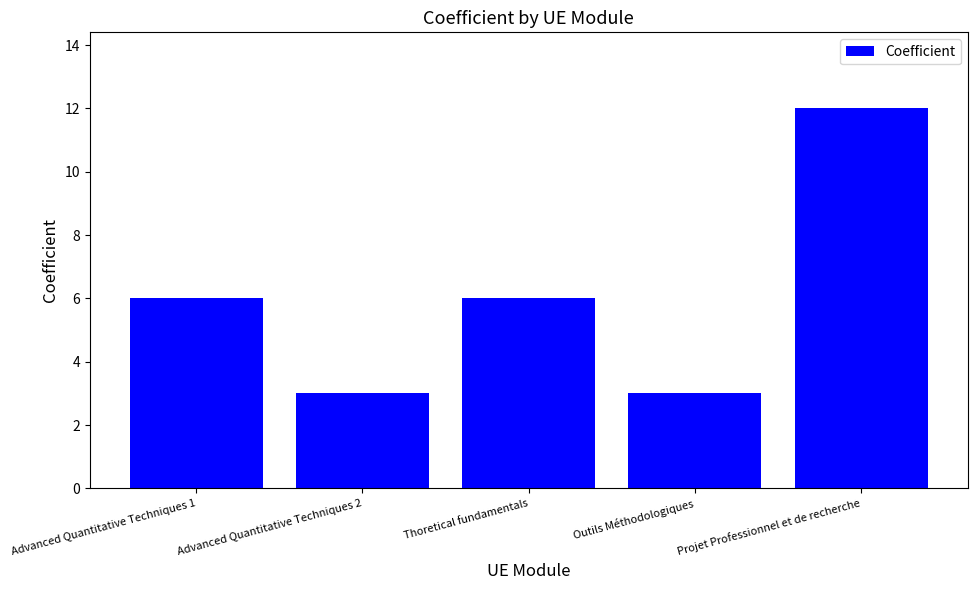

What is the difference between the maximum and minimum values?

9